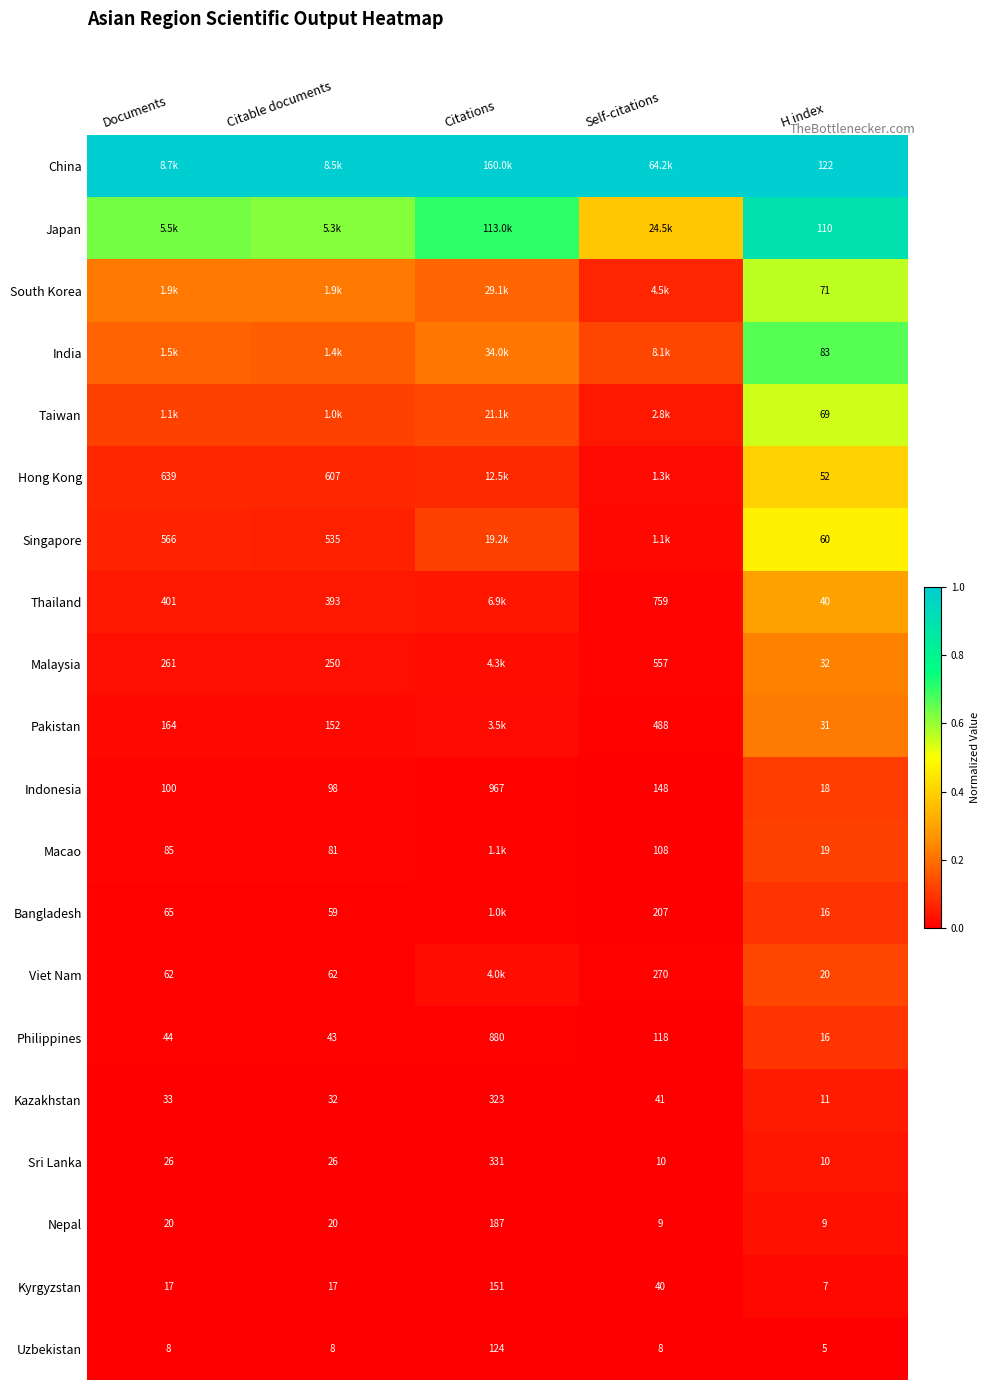

Is the value of Bangladesh at H index greater than the value of Macao at H index?

No